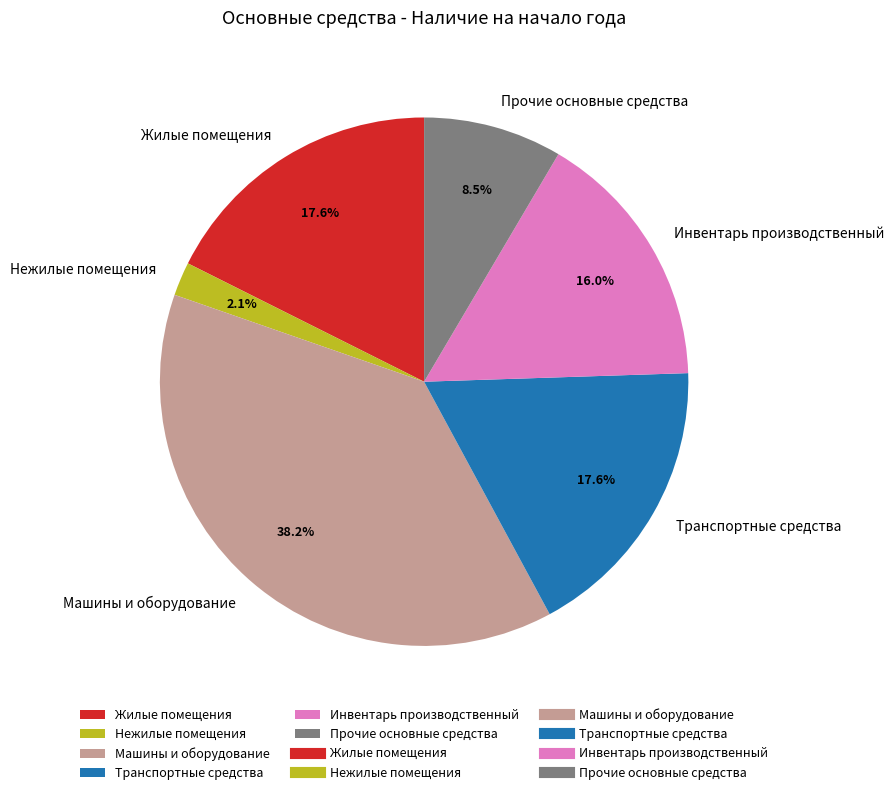

To the nearest percent, what is the difference between the Нежилые помещения and Машины и оборудование slice percentages?

36%